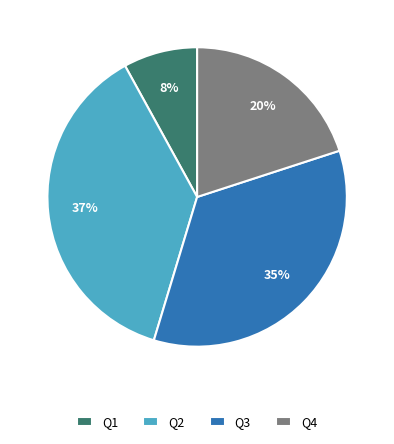

To the nearest percent, what is the difference between the largest and smallest slice percentages?

29%